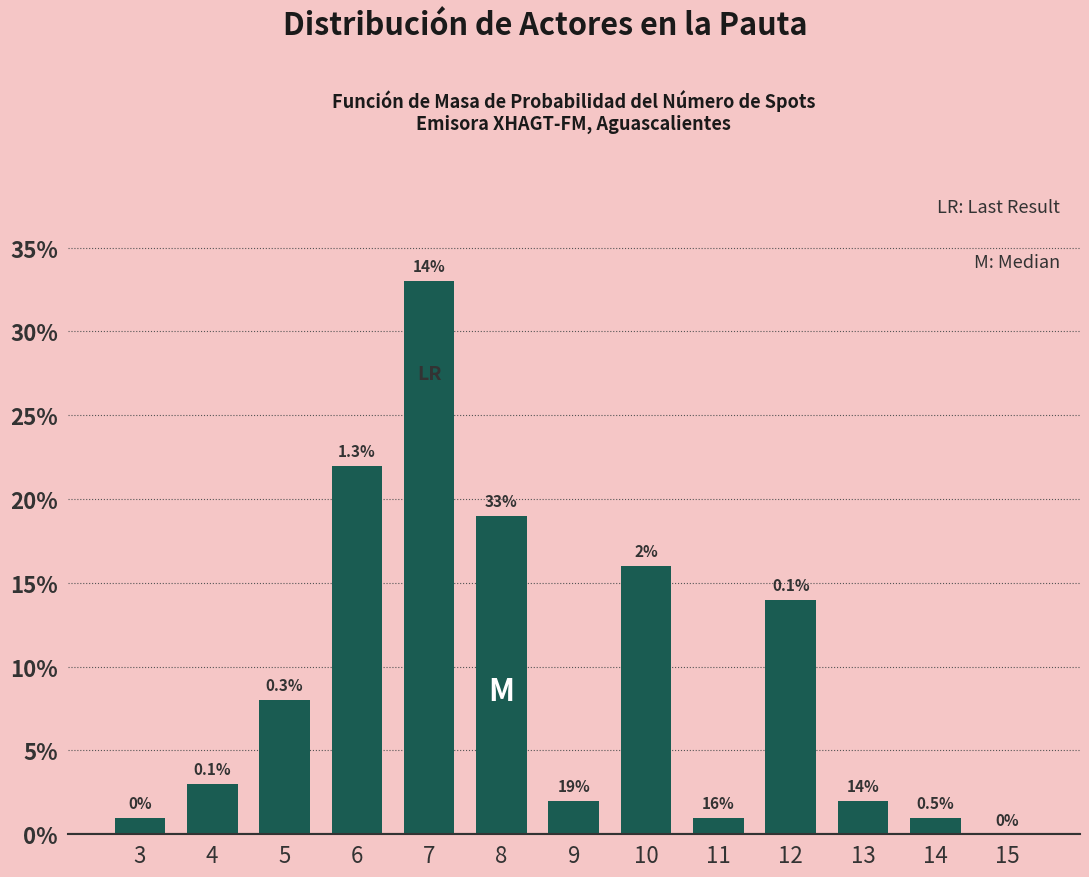

Reading right to left, extract all data points from this chart.

15=0	14=1	13=2	12=14	11=1	10=16	9=2	8=19	7=33	6=22	5=8	4=3	3=1